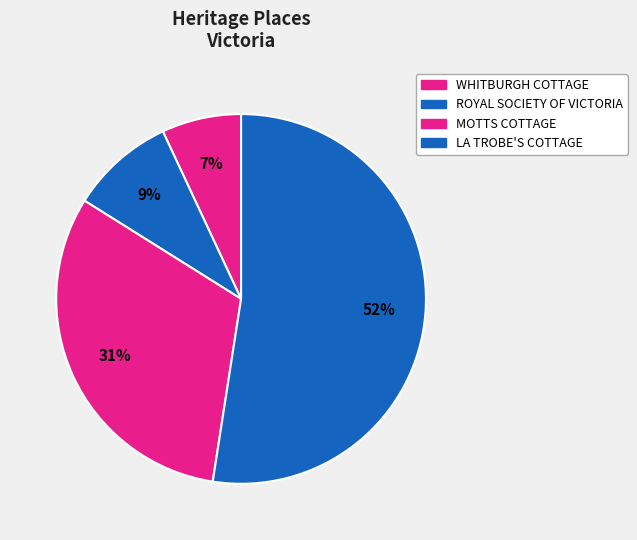

How many slices are in this pie chart?

4